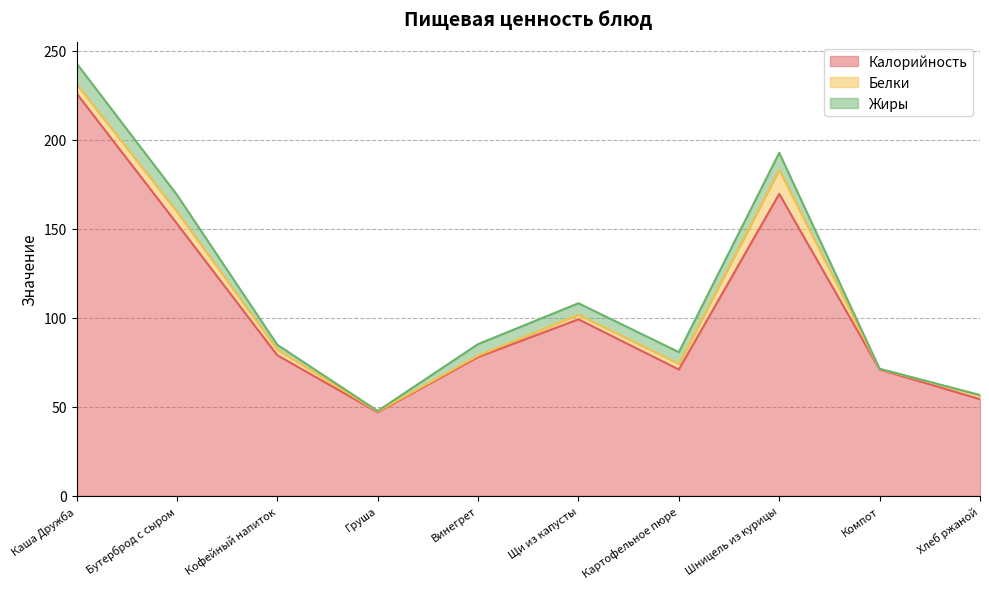

Which series ends up on top after the final intersection of Жиры and Белки?

Белки